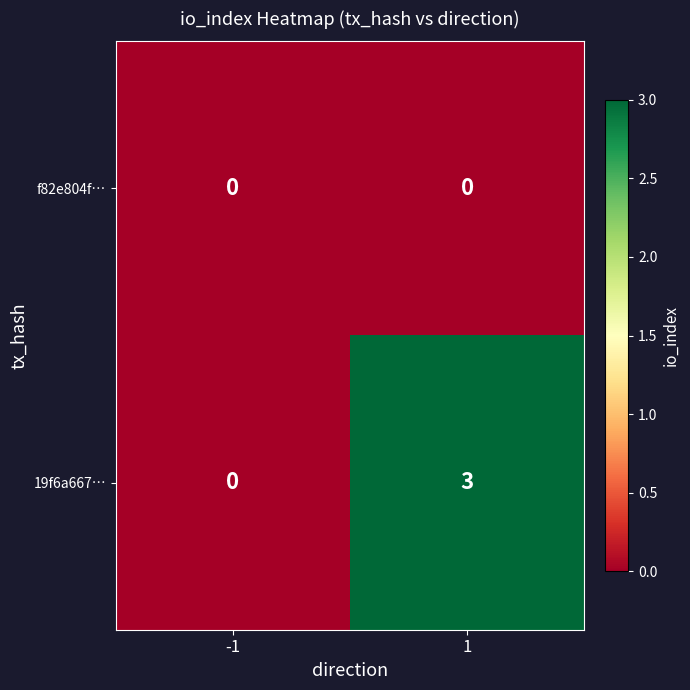

List the series in order of their peak value, lowest first.

f82e804f…, 19f6a667…